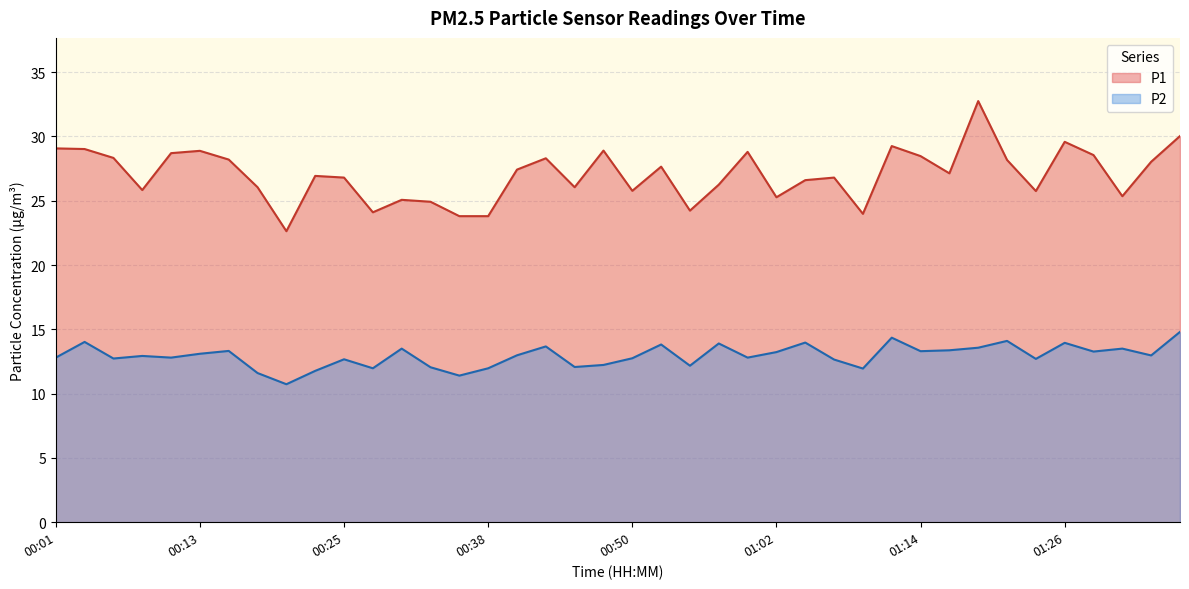

What is the label of the 22nd point from the right?

00:45